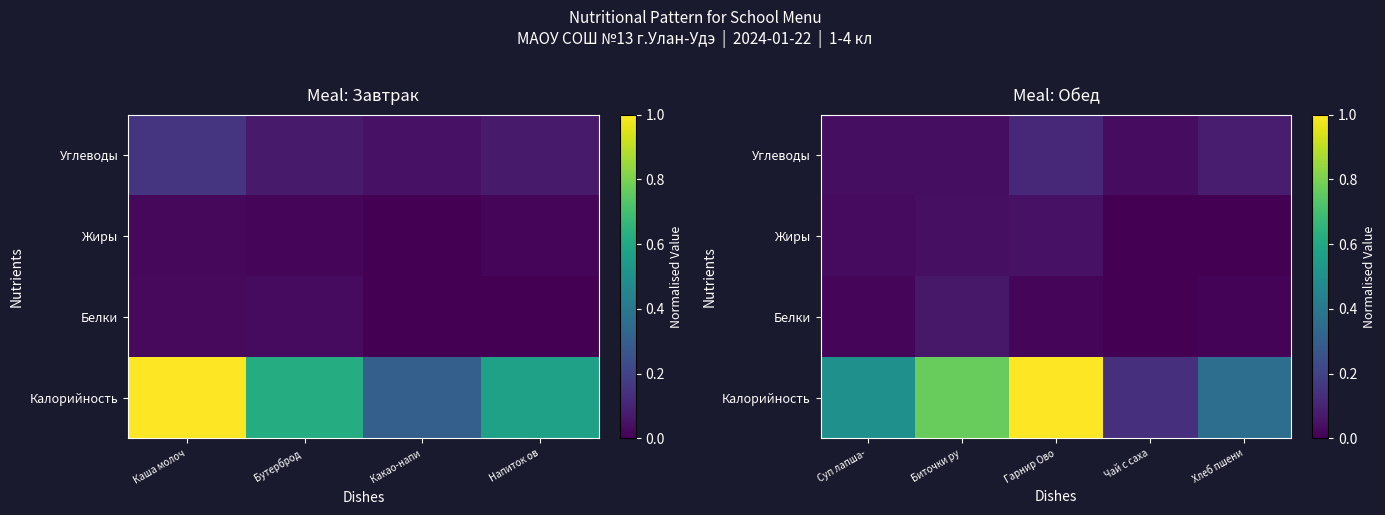

How many Белки values are between 0 and 1?

5